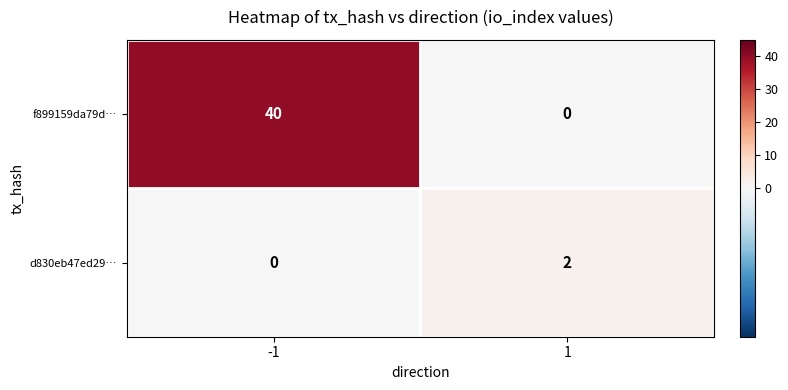

Which series has the largest range (max minus min)?

f899159da79d…